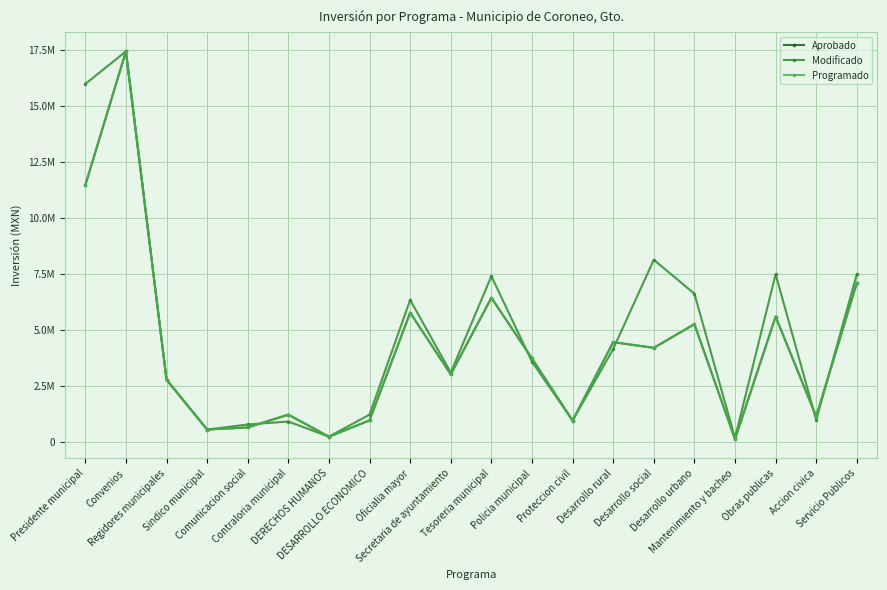

What is the sum of the Programado values at Servicio Publicos and Secretaria de ayuntamiento?

10140302.8